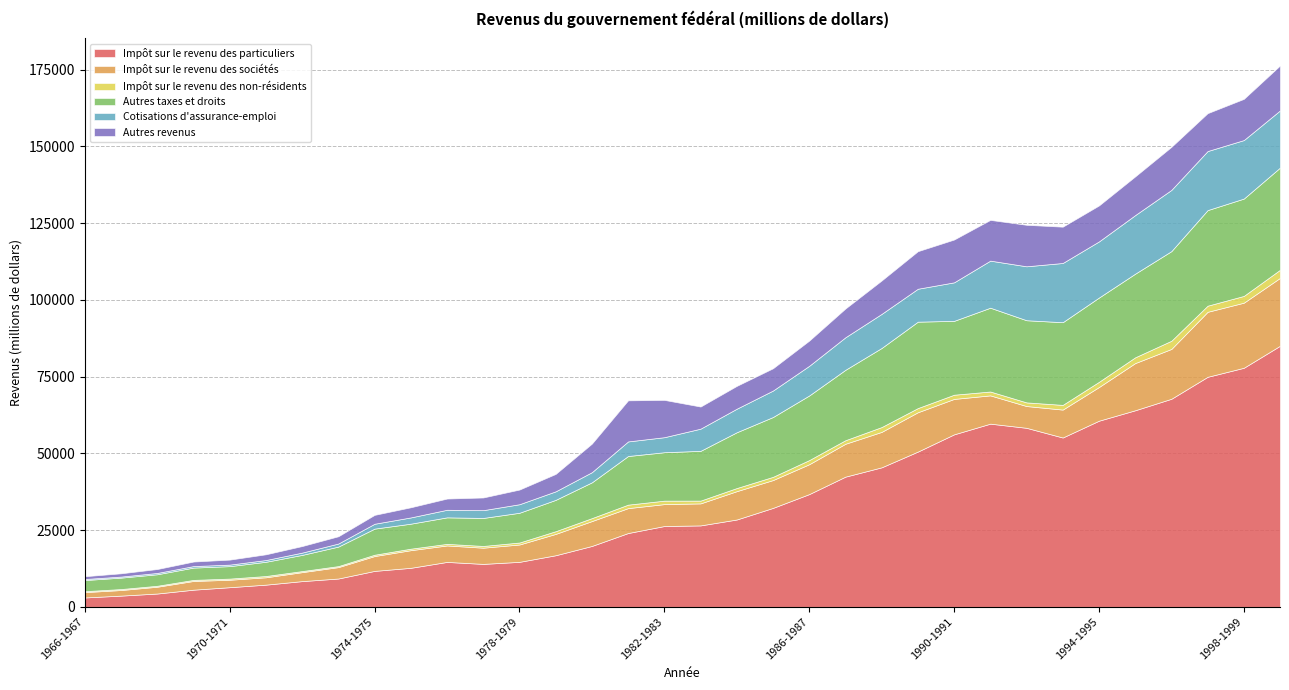

What is the difference between the highest and lowest values at 1989-1990?

49223